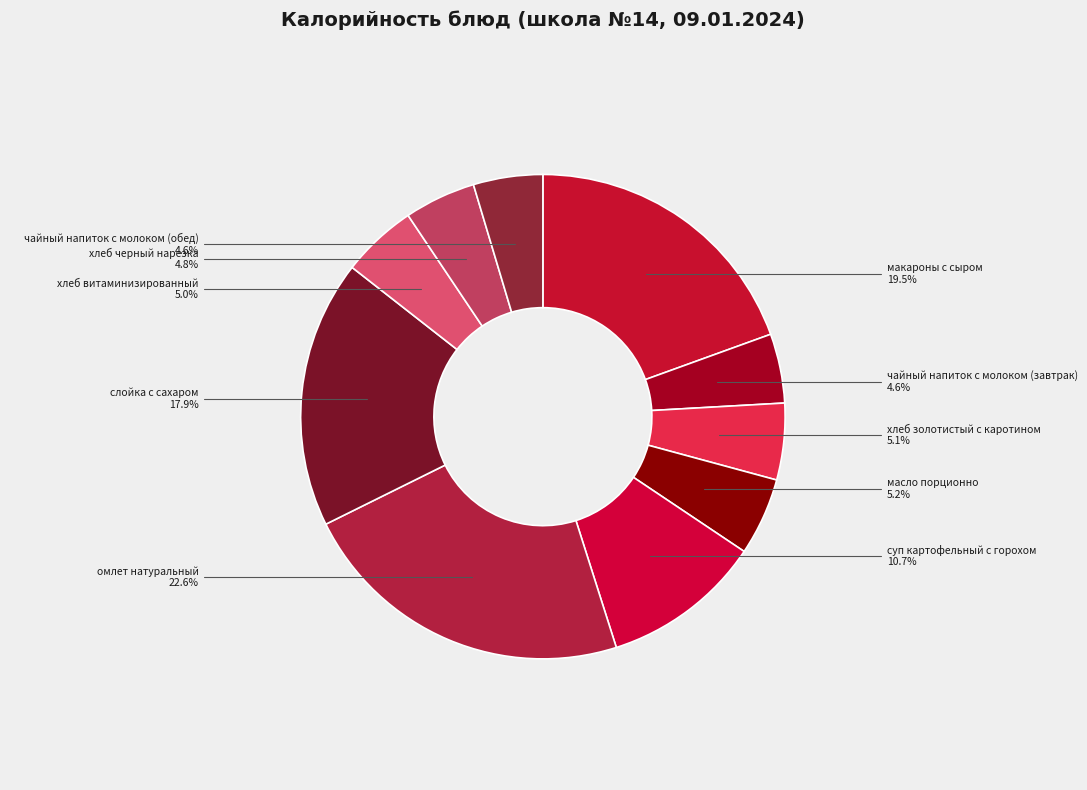

To the nearest percent, what percentage of the pie is хлеб золотистый с каротином?

5%